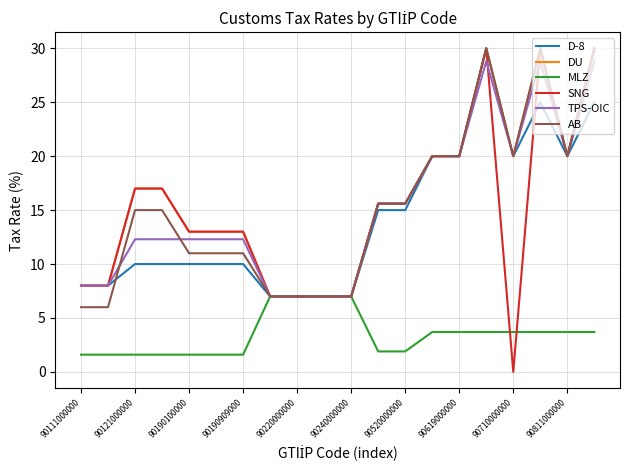

Which series has the widest spread of values?

SNG